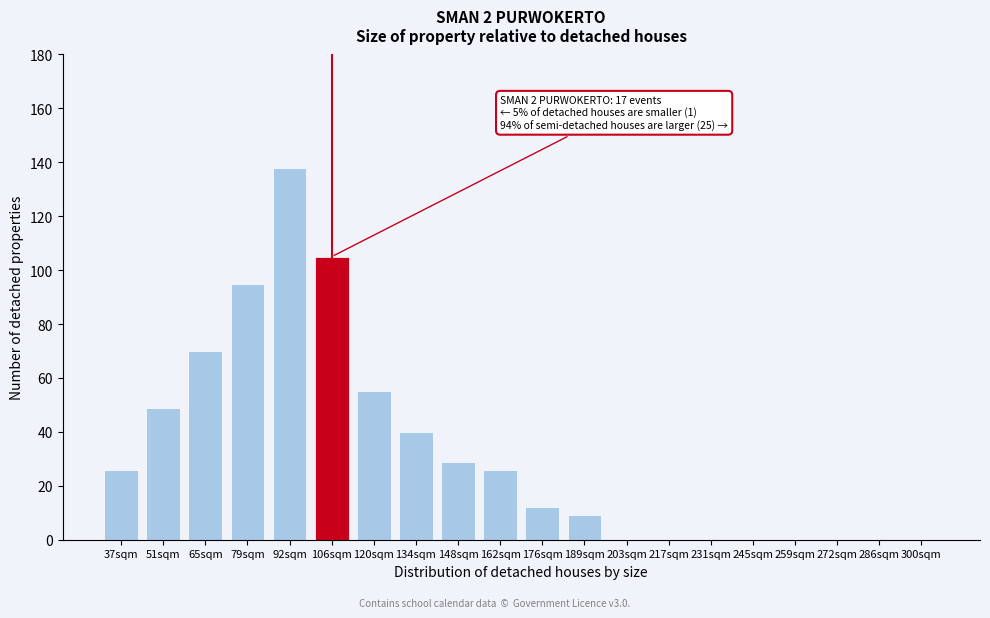

Reading left to right, what are all the values shown in this chart?

37sqm=26	51sqm=49	65sqm=70	79sqm=95	92sqm=138	106sqm=105	120sqm=55	134sqm=40	148sqm=29	162sqm=26	176sqm=12	189sqm=9	203sqm=0	217sqm=0	231sqm=0	245sqm=0	259sqm=0	272sqm=0	286sqm=0	300sqm=0